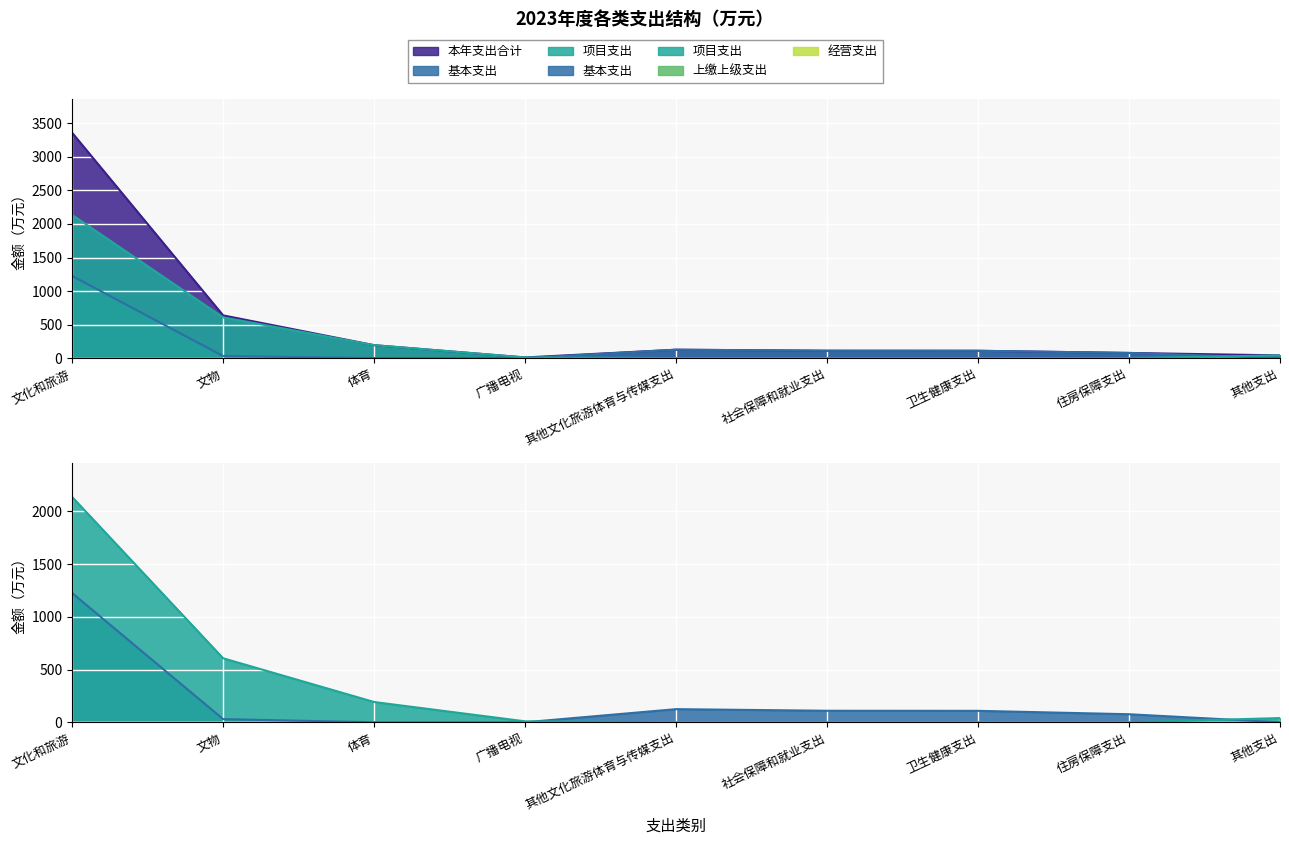

What is the label of the 2nd point from the right?

住房保障支出